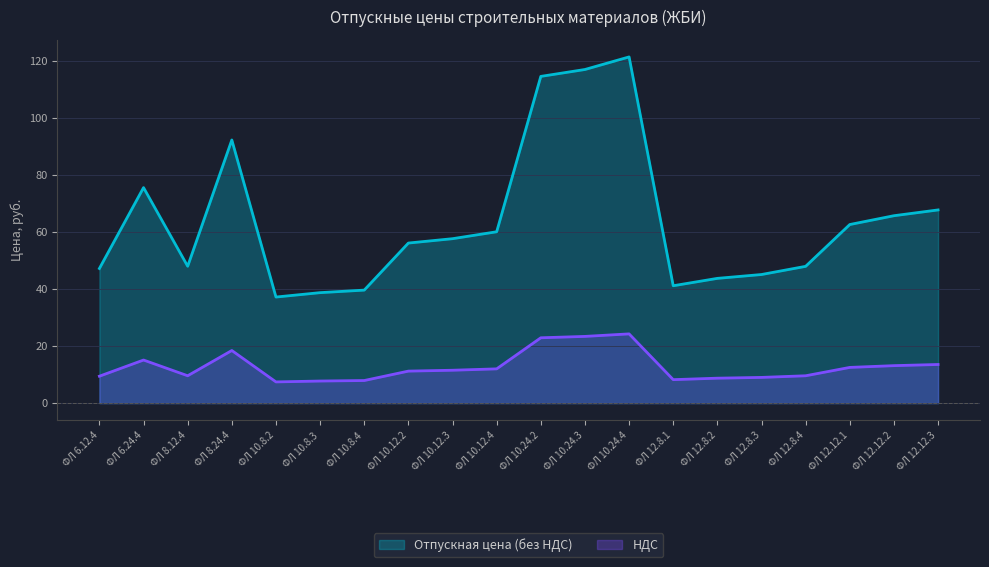

What position from the right is ФЛ 6.12.4?

20